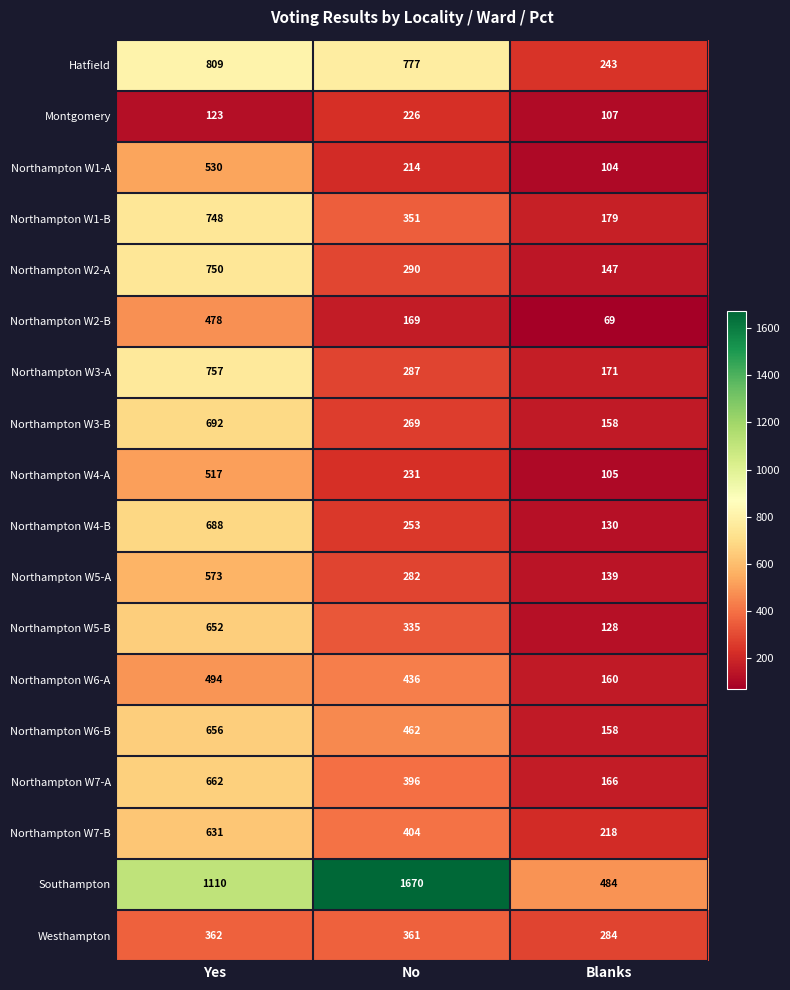

At which category does the chart reach its minimum across all series?

Blanks